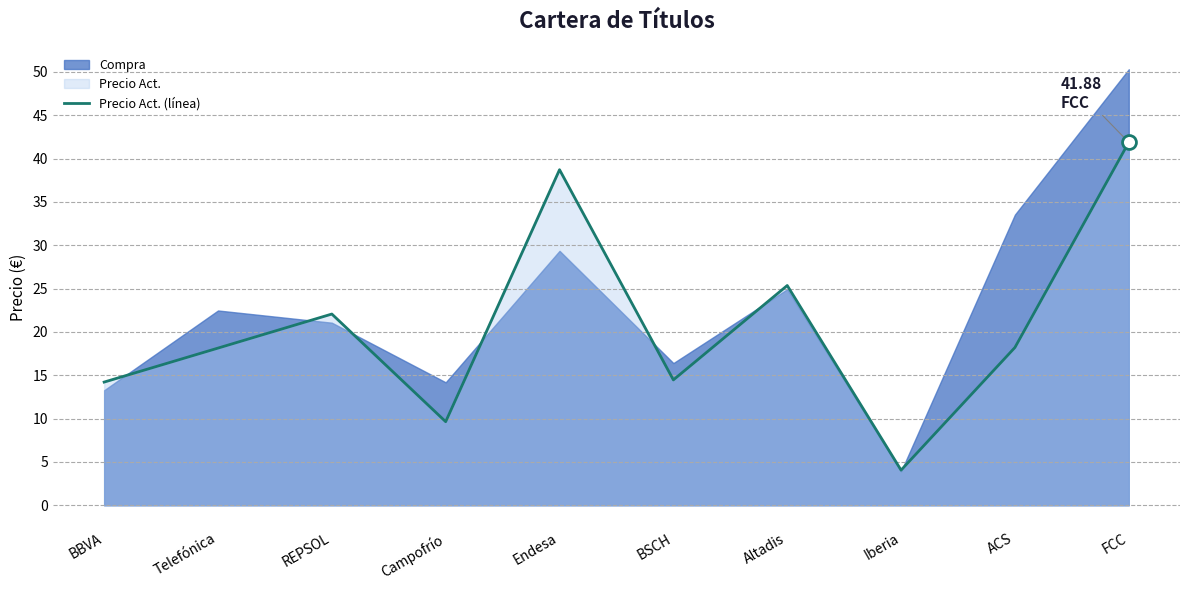

List the labels in order of value, largest first.

FCC, Endesa, Altadis, REPSOL, ACS, Telefónica, BSCH, BBVA, Campofrío, Iberia